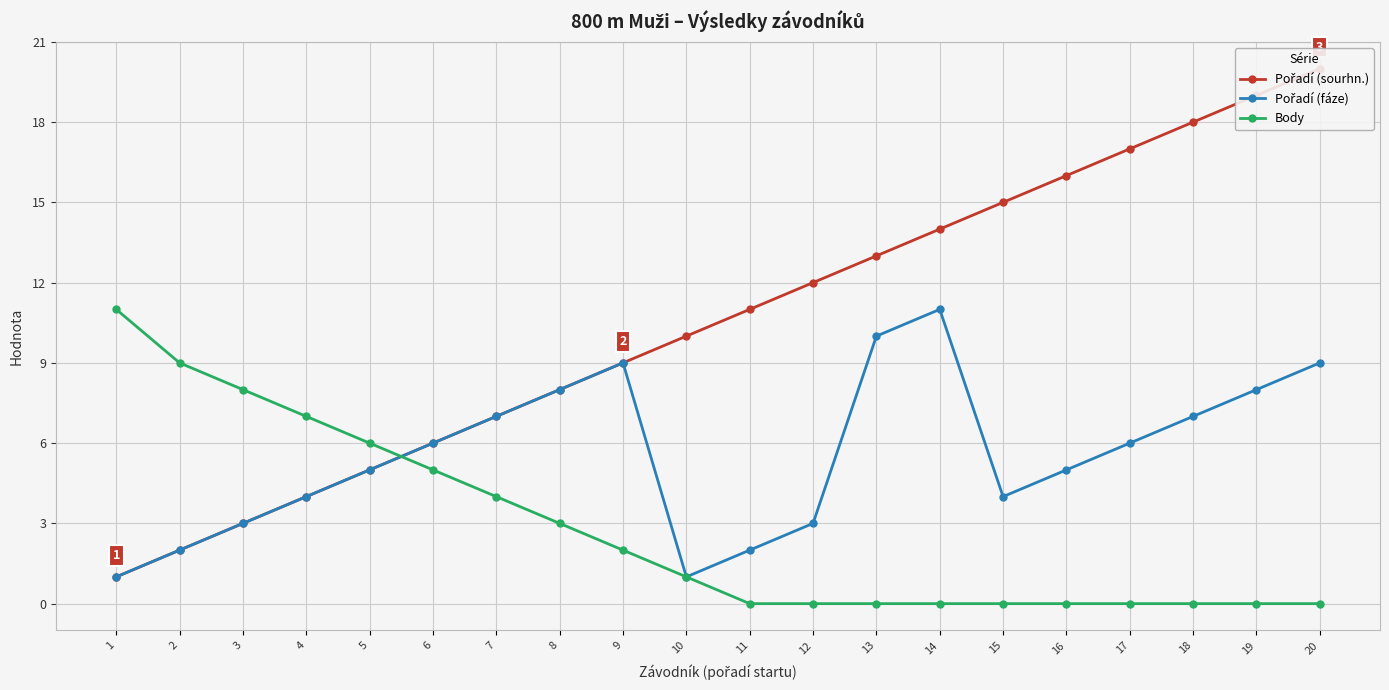

What is the value of the Pořadí (sourhn.) point at the 19th from the left?

19